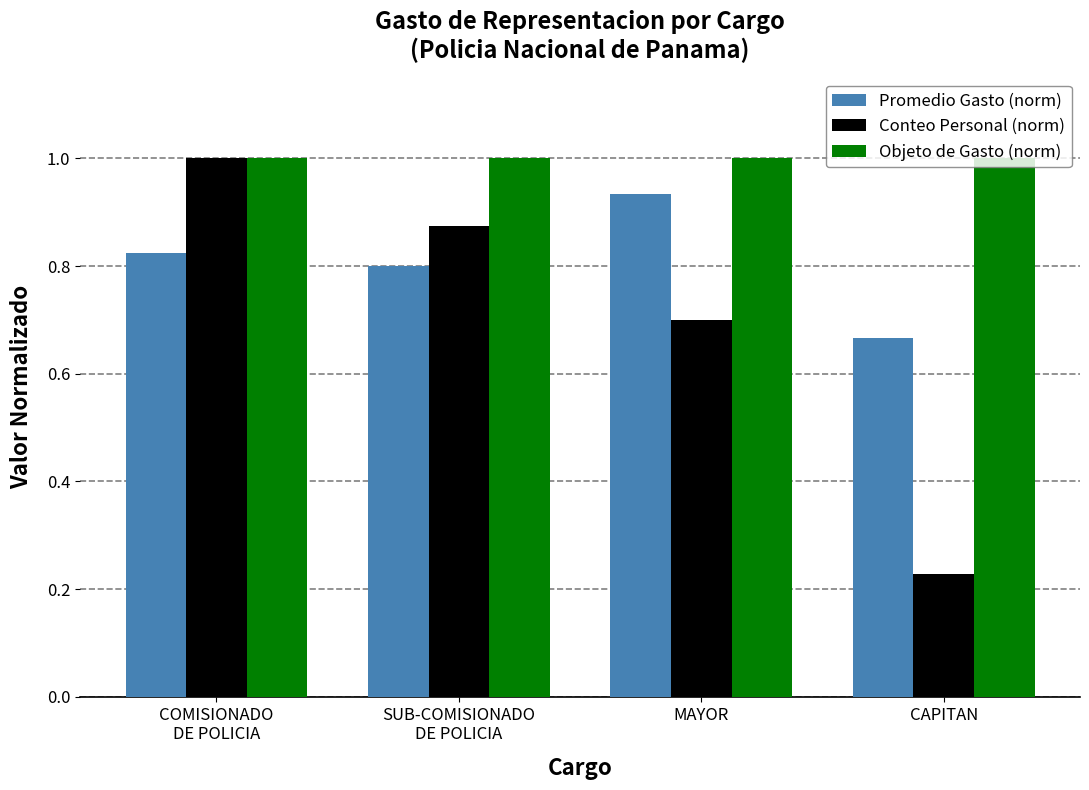

List the series in order of their overall mean, highest first.

Objeto de Gasto (norm), Promedio Gasto (norm), Conteo Personal (norm)